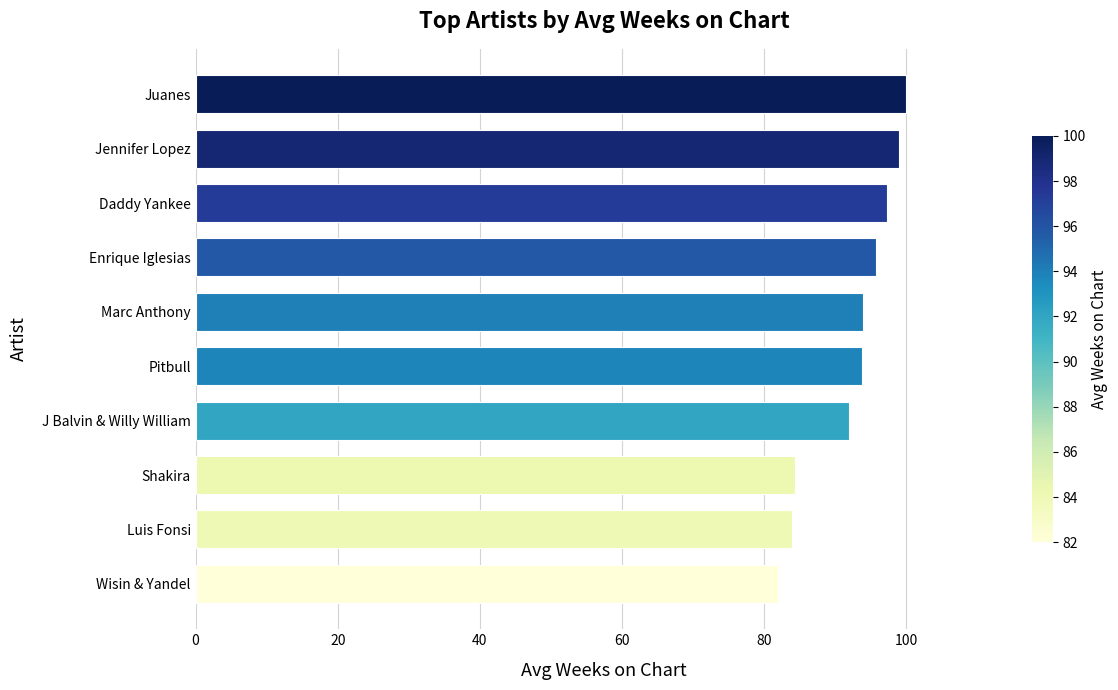

How many distinct data groups are displayed?

1